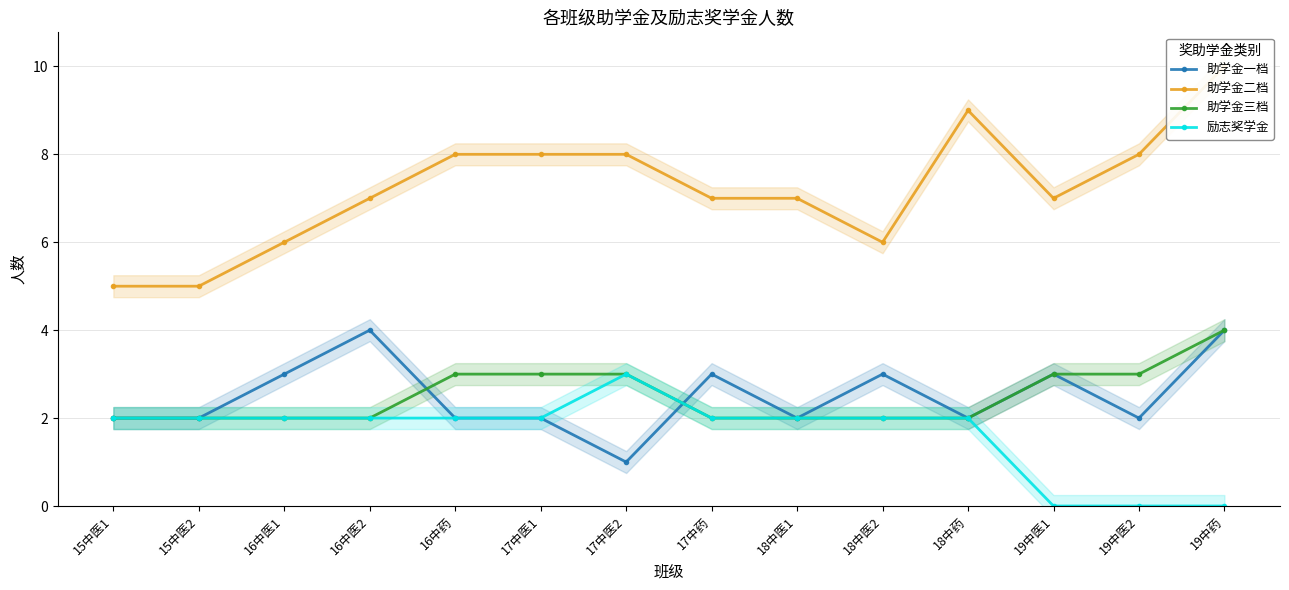

What is the spread (max minus min) of values at 18中医2?

4